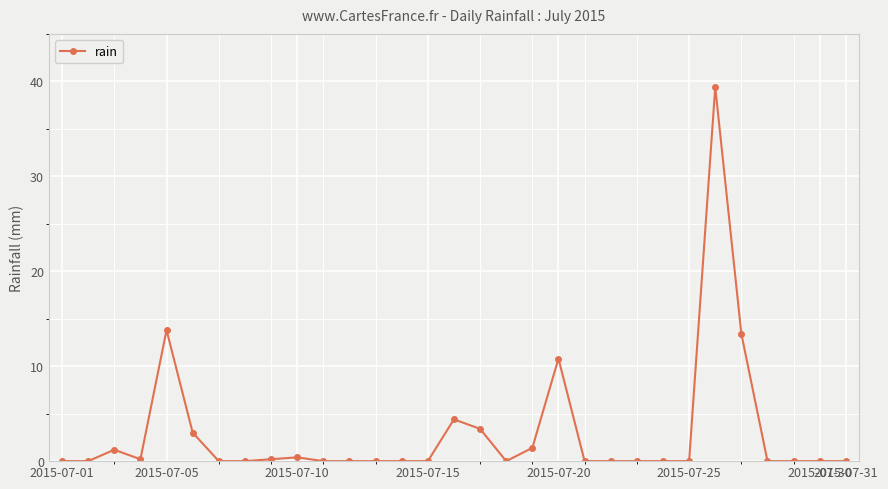

What is the value of the 20th point from the left?

10.8